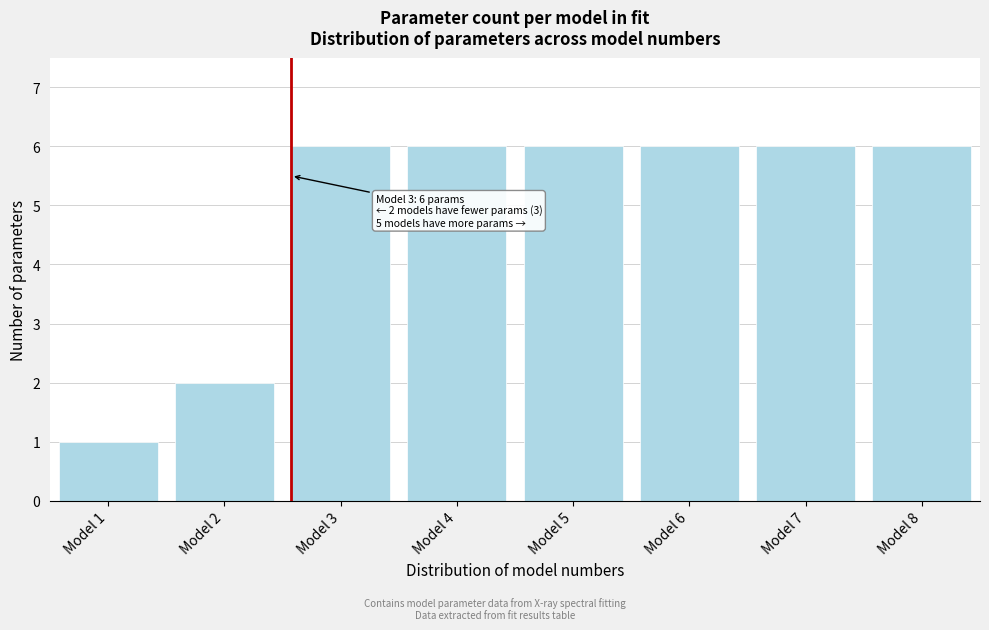

Reading left to right, what are all the values shown in this chart?

Model 1=1	Model 2=2	Model 3=6	Model 4=6	Model 5=6	Model 6=6	Model 7=6	Model 8=6